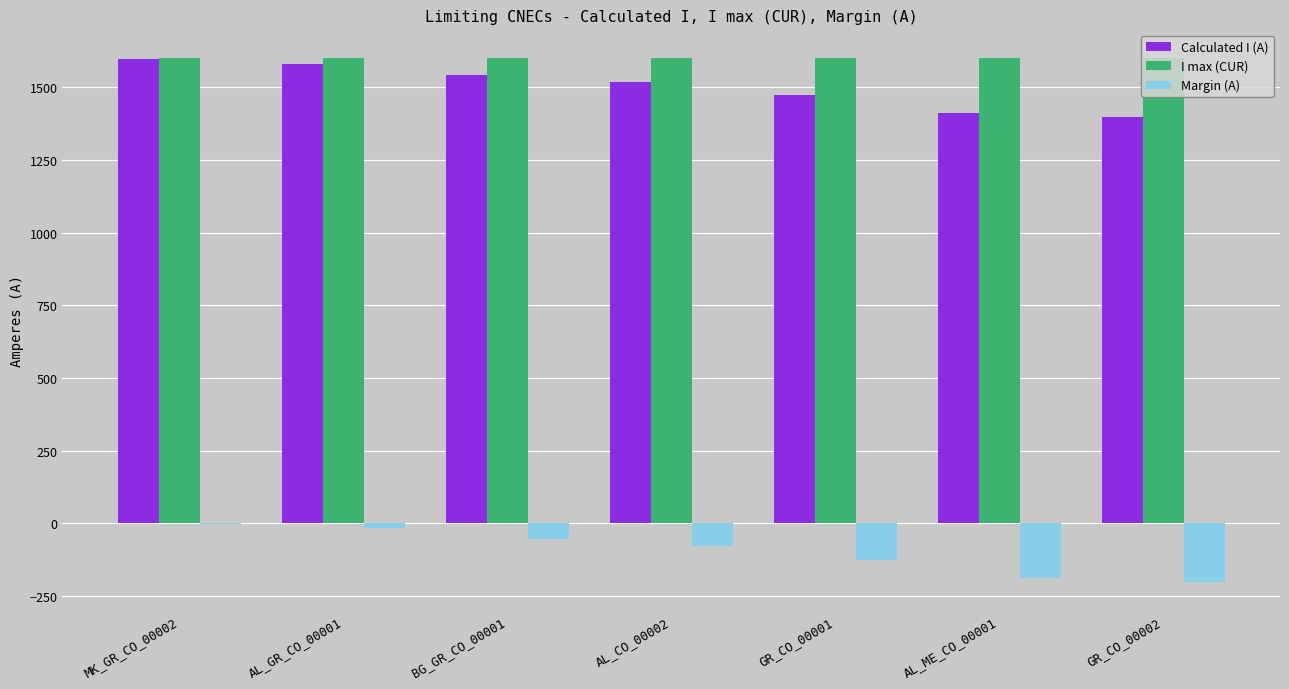

Is the value of Calculated I (A) at AL_CO_00002 greater than the value of Margin (A) at GR_CO_00002?

Yes